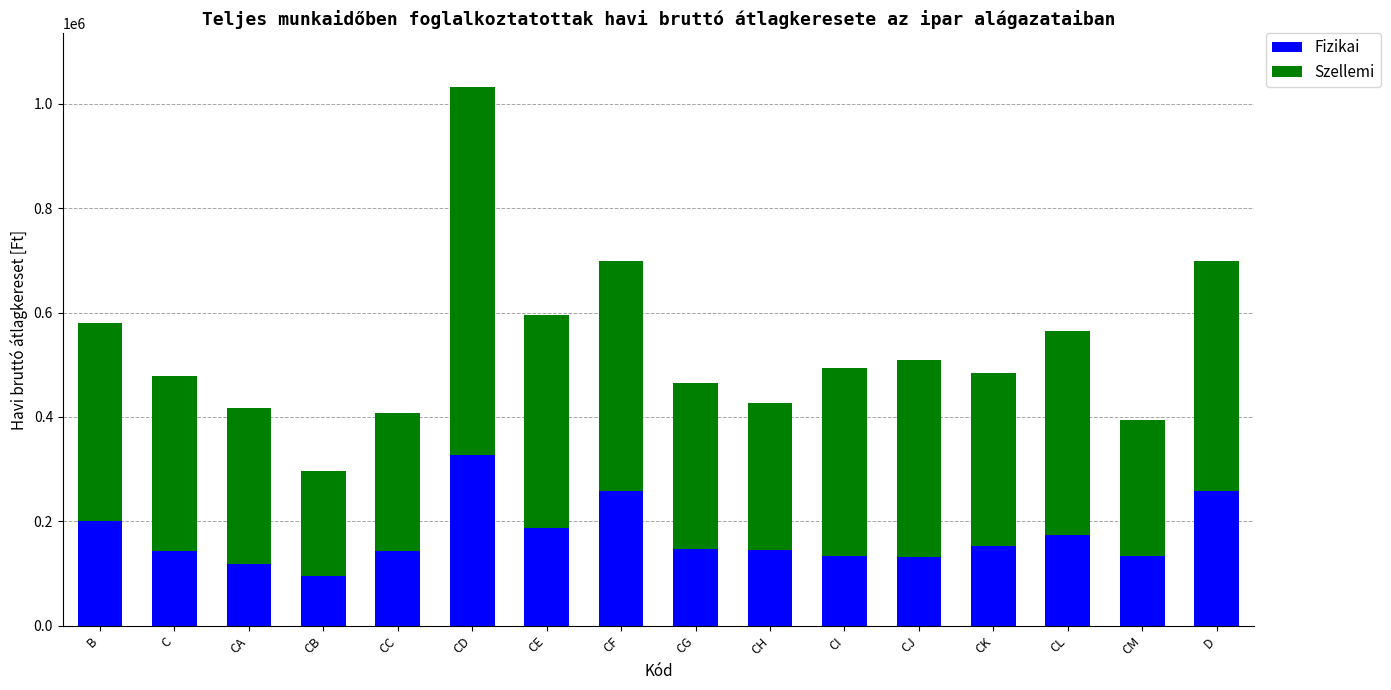

Where is Fizikai nearest to the value 211470?

B